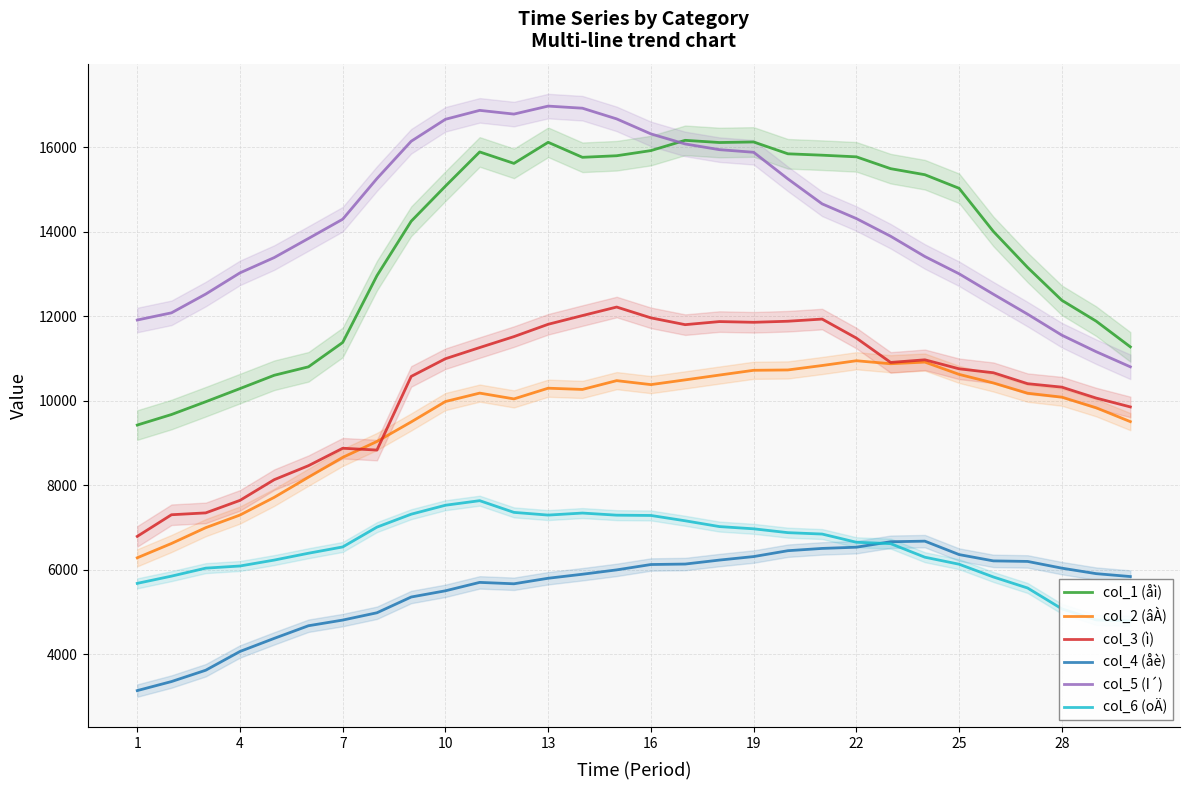

How many categories are shown in the chart?

30